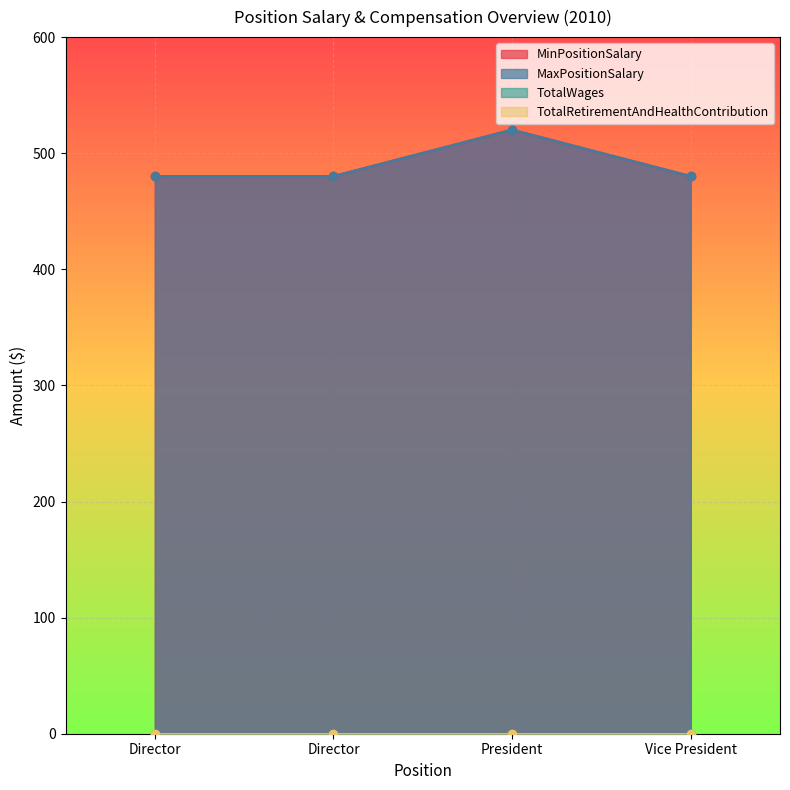

What is the sum of all MinPositionSalary values?

1960